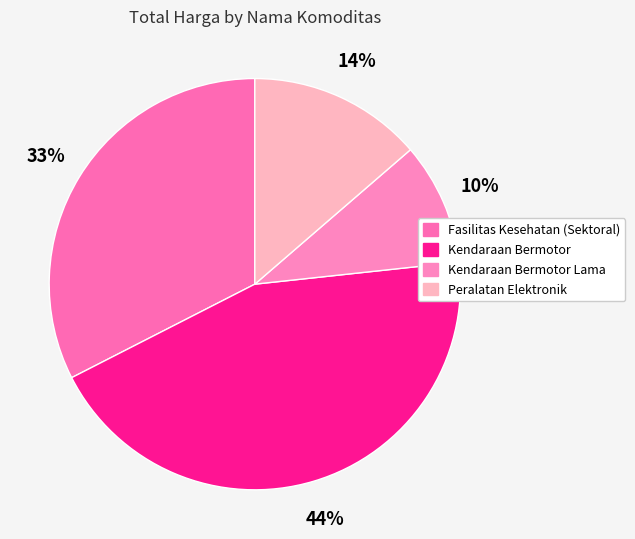

Does any single category account for the majority?

No